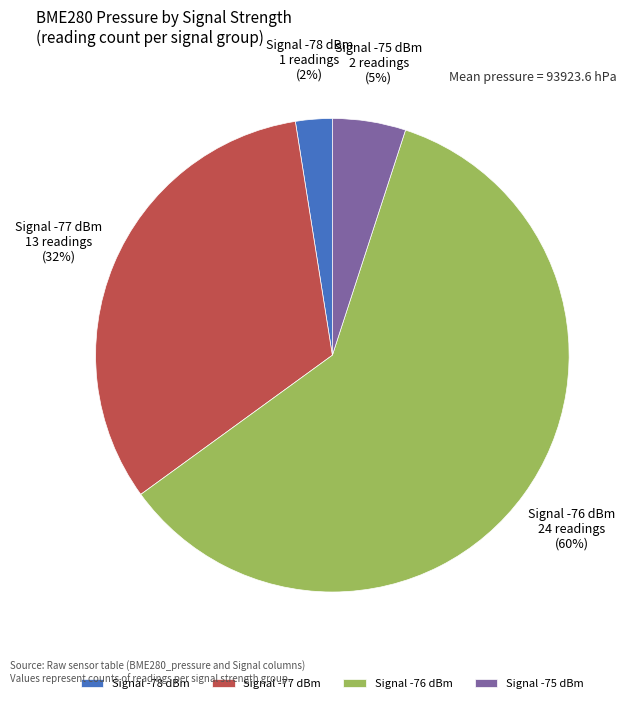

Do Signal -77 dBm and Signal -78 dBm together represent more than half of the pie?

No